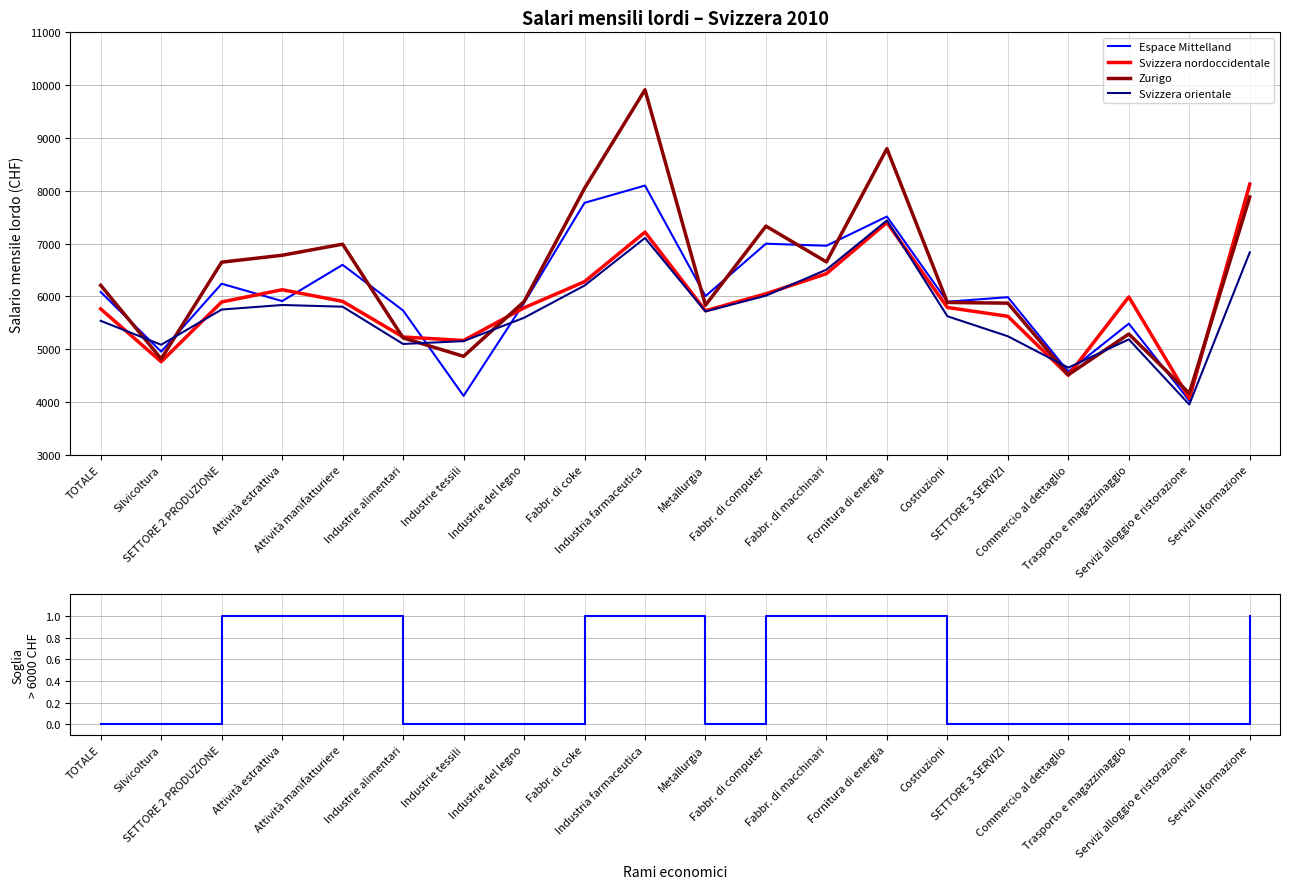

What position from the left is TOTALE?

1